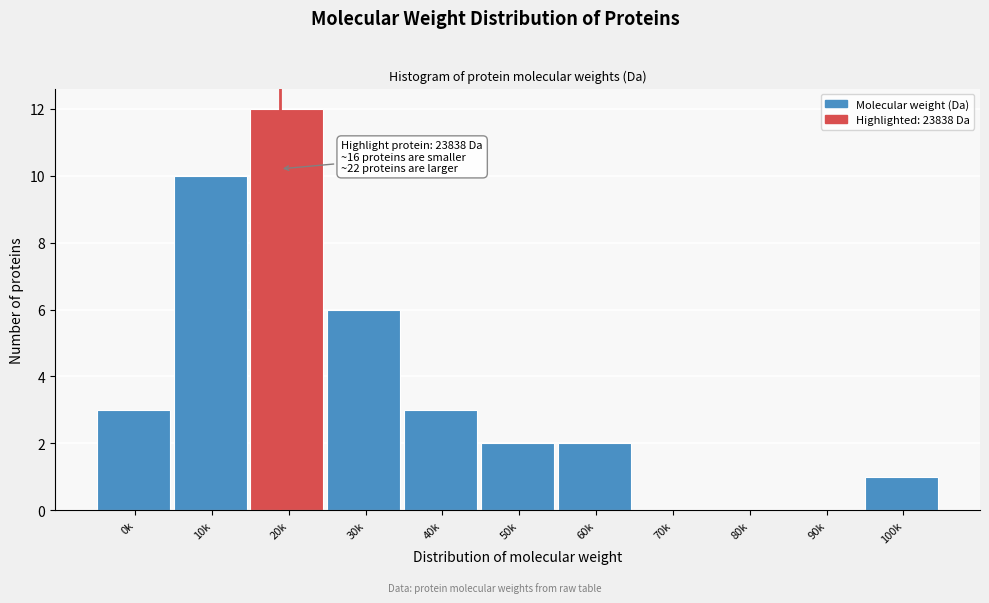

Reading left to right, extract all data points from this chart.

0k=3	10k=10	20k=12	30k=6	40k=3	50k=2	60k=2	70k=0	80k=0	90k=0	100k=1